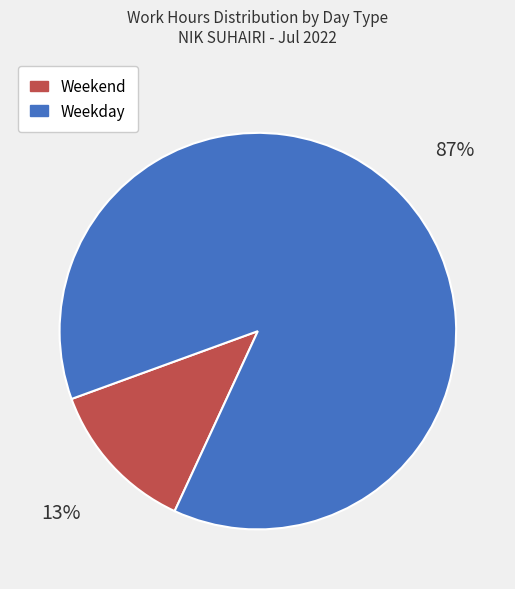

To the nearest percent, what percentage of the pie is Weekday?

87%